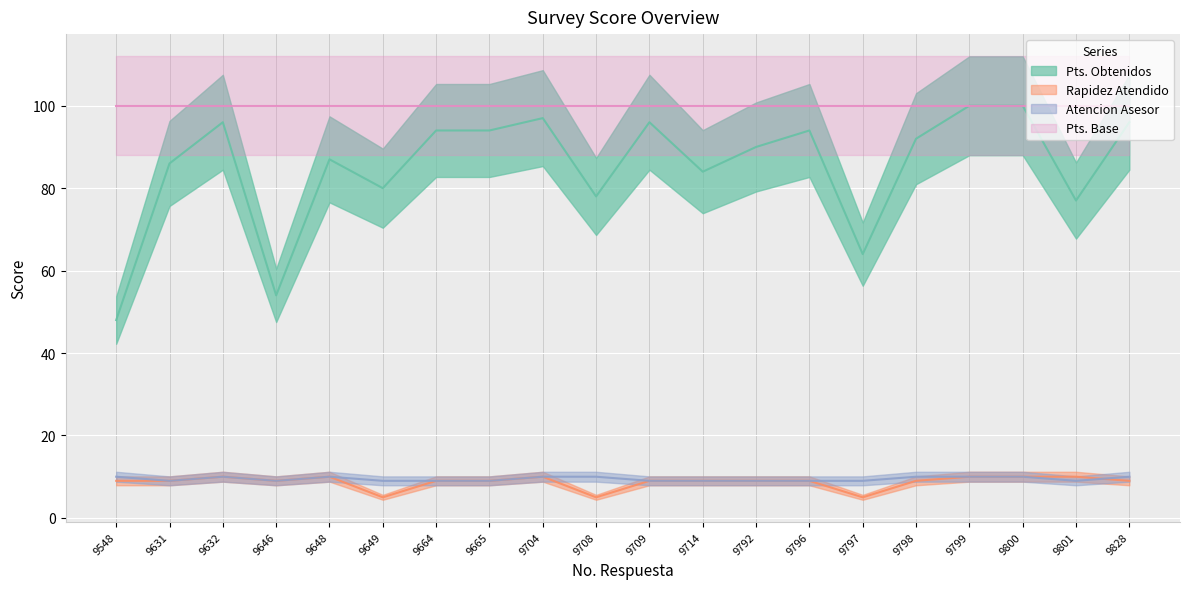

What is the value of the Pts. Obtenidos point at the 5th from the left?

87